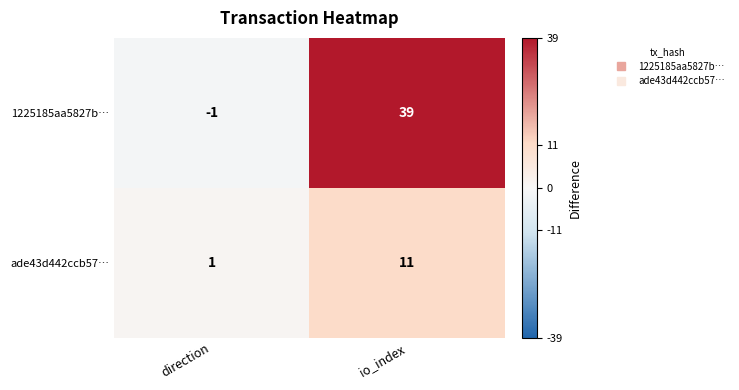

Rank the categories by ade43d442ccb57… value from highest to lowest.

io_index, direction